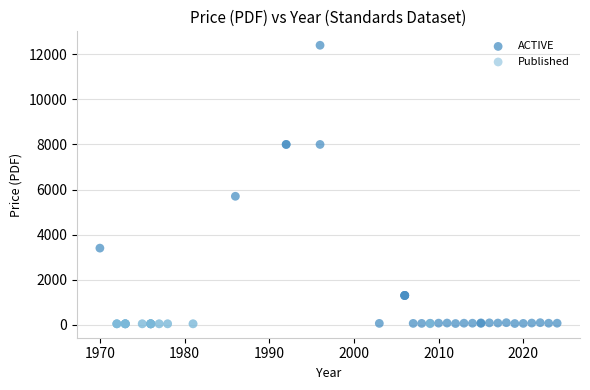

What are all the series names shown in the legend?

ACTIVE, Published